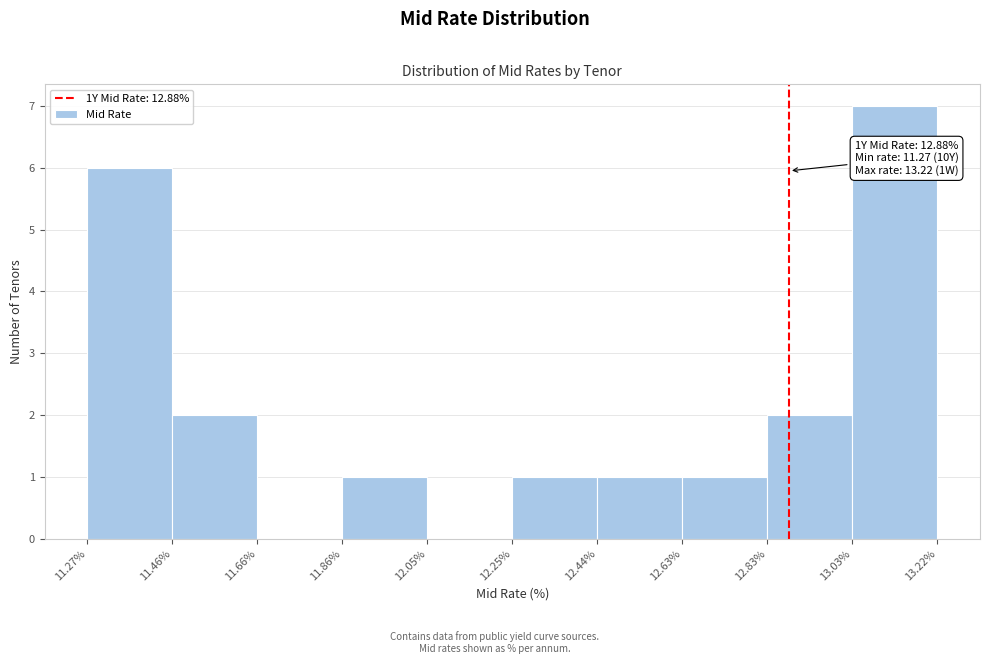

Over which range of the x-axis is the bar tallest?

13.03% to 13.22%